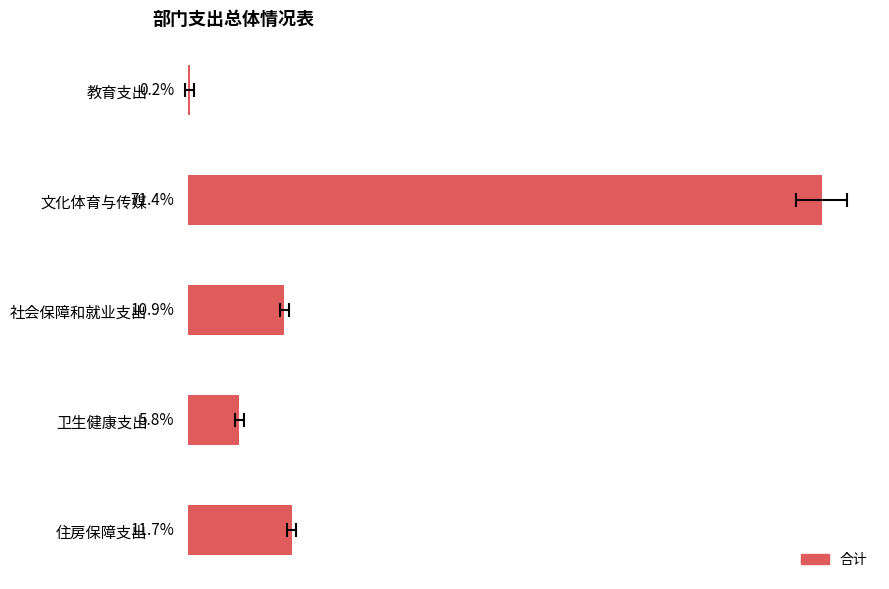

What is the value of the 2nd bar from the left?

71.4